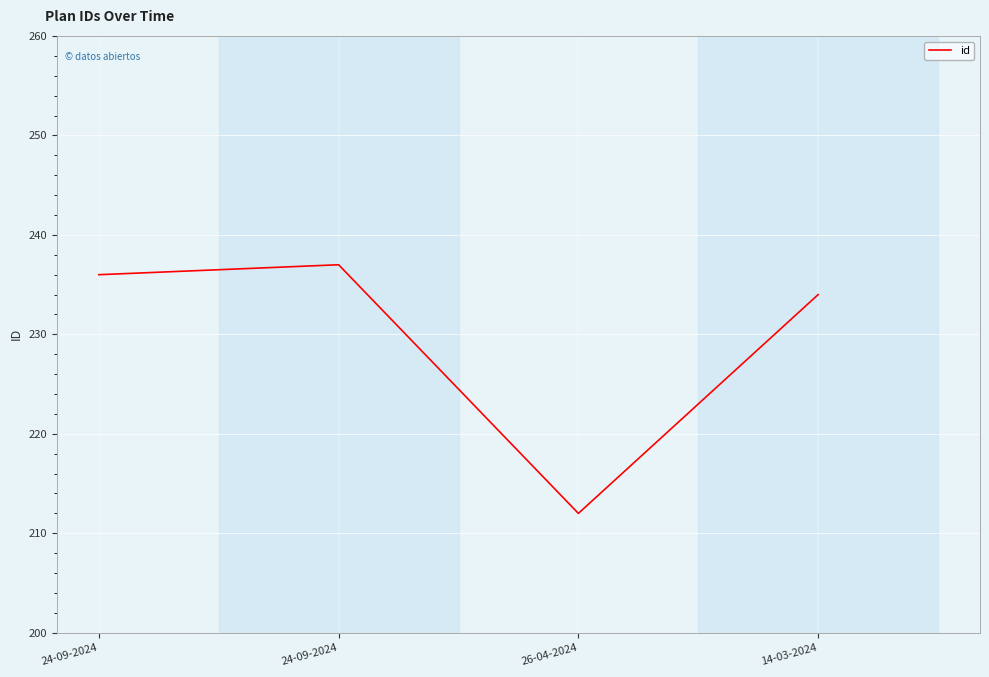

What is the greatest value displayed?

237